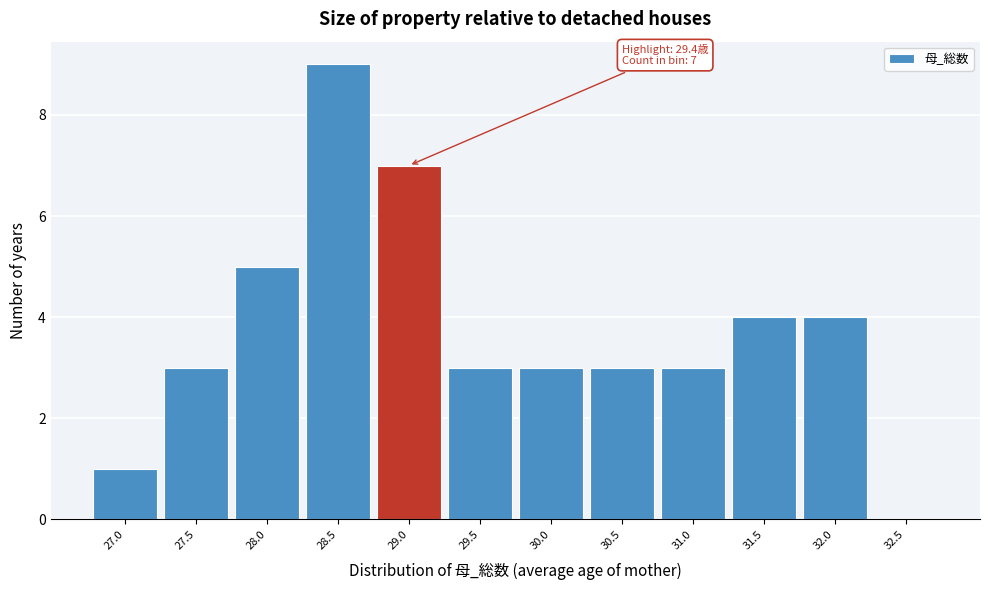

Reading left to right, extract all data points from this chart.

27.0=1	27.5=3	28.0=5	28.5=9	29.0=7	29.5=3	30.0=3	30.5=3	31.0=3	31.5=4	32.0=4	32.5=0